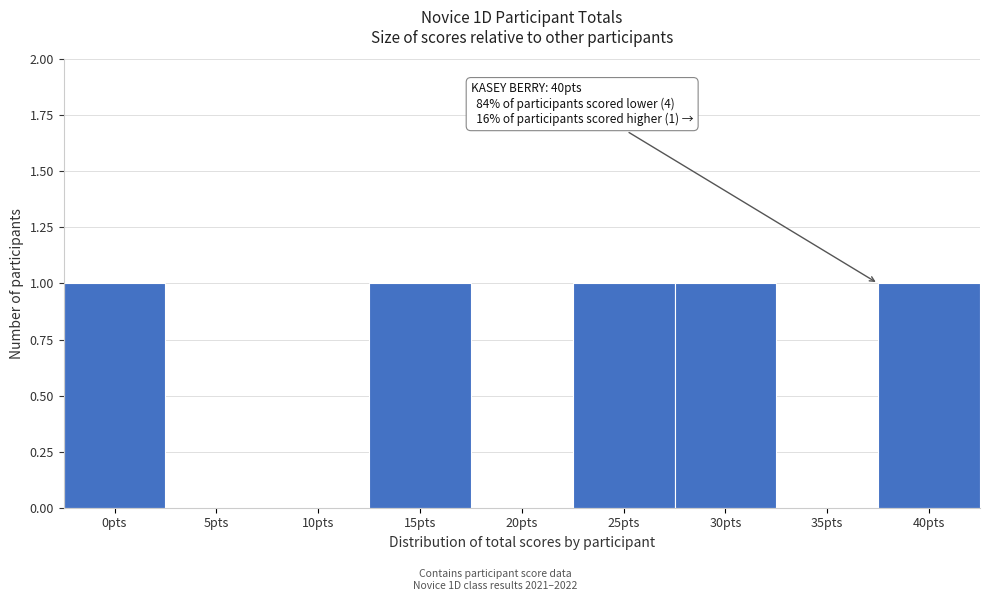

Reading right to left, extract all data points from this chart.

40pts=1	35pts=0	30pts=1	25pts=1	20pts=0	15pts=1	10pts=0	5pts=0	0pts=1